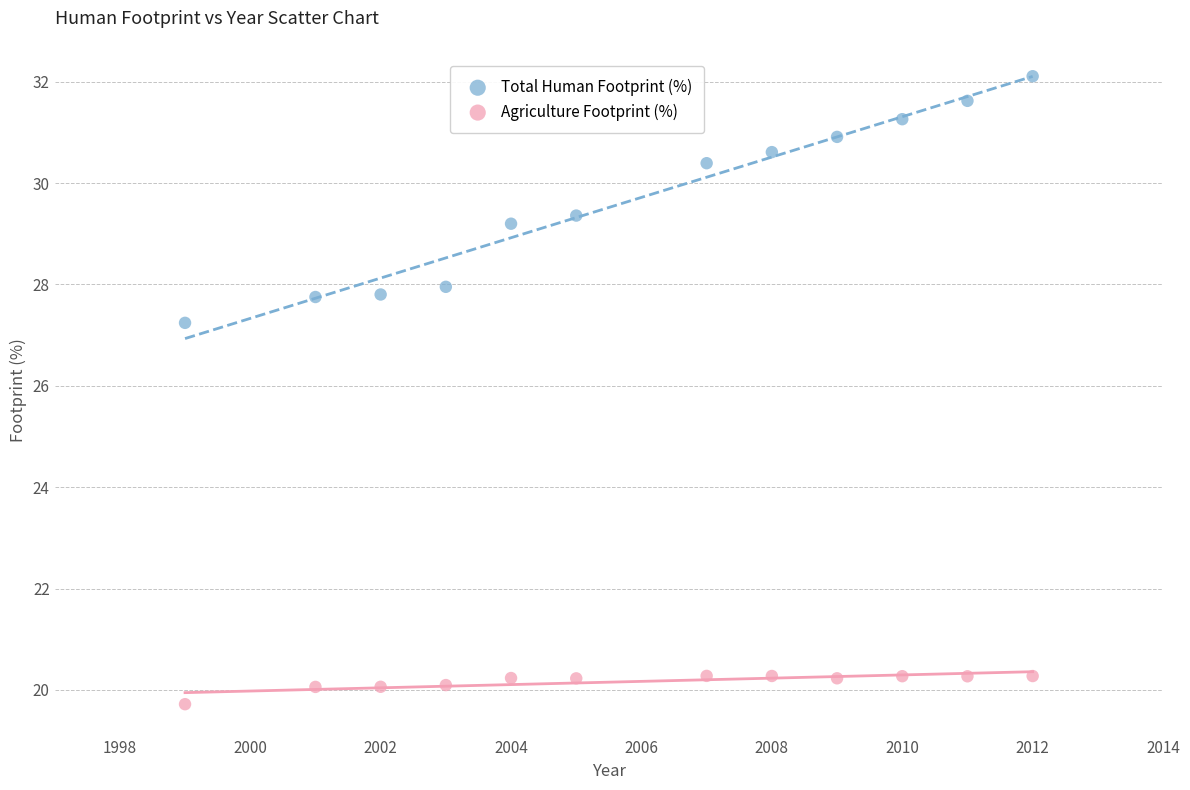

Which series contains the highest Y value?

Total Human Footprint (%)